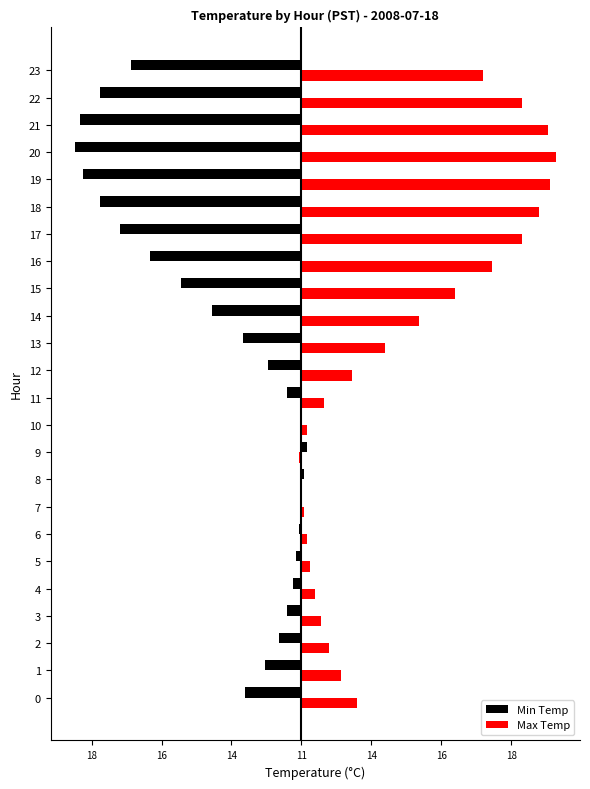

The Min Temp series shows -0.3 at 11. True or false?

False